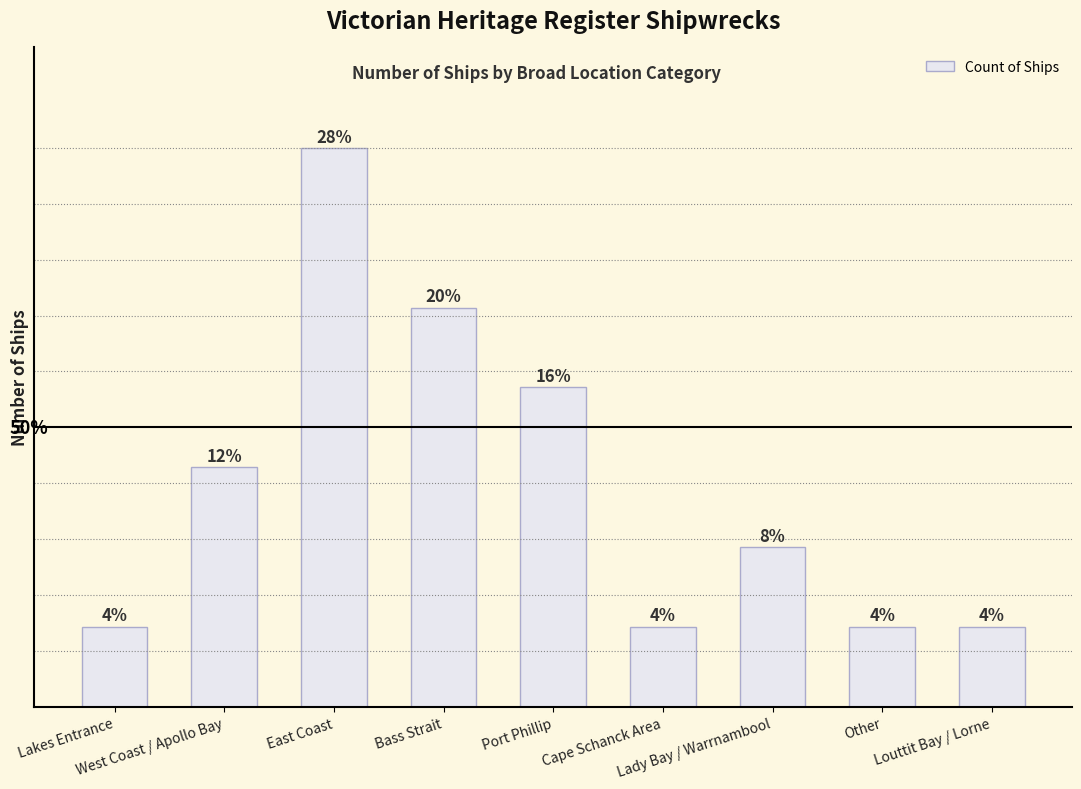

The value at West Coast / Apollo Bay is 3. True or false?

True